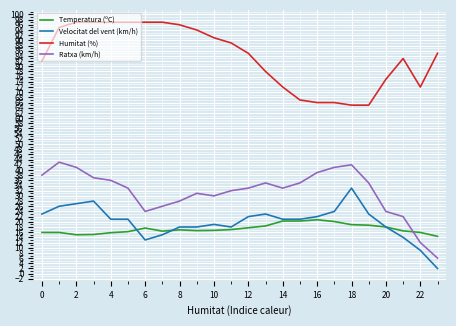

Which series has the largest total across all categories?

Humitat (%)